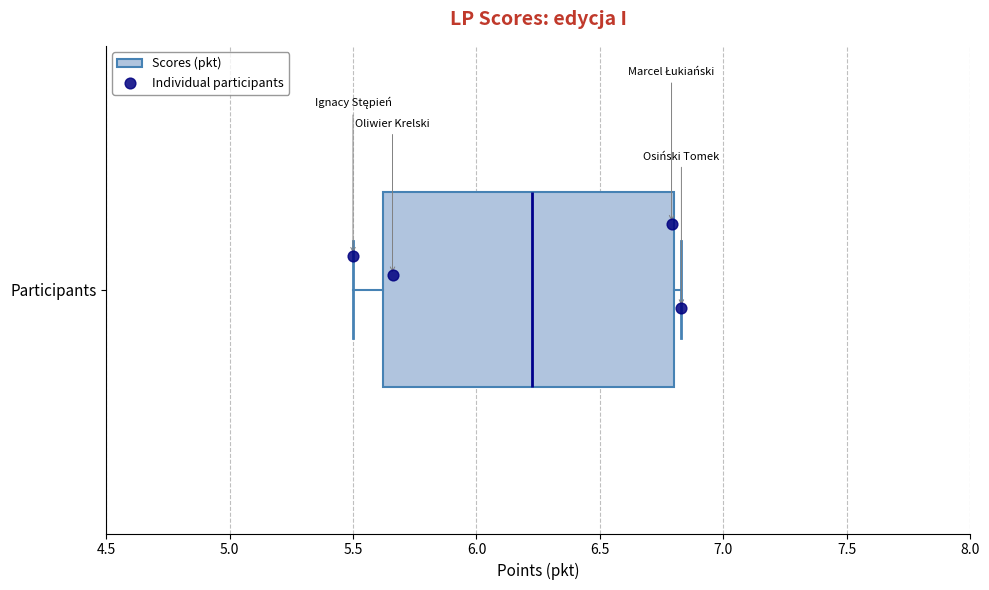

Read this box plot against the x-axis: the position of the median line, the range covered by the box, and the ends of both whiskers. The values are not printed on the chart, so give them approximately, as read against the axis.

median 6.25, box 5.60 to 6.80, whiskers 5.50 to 6.85